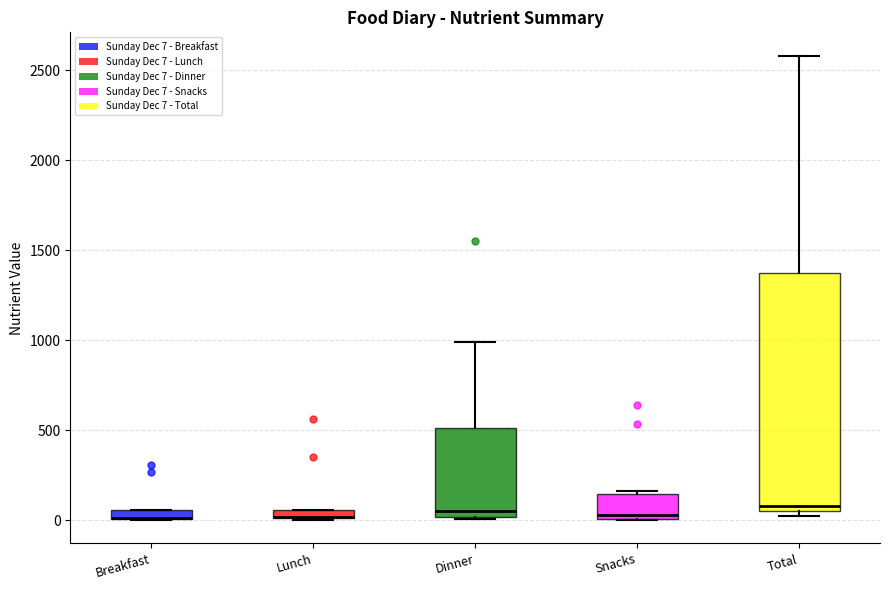

Comparing the boxes themselves (not the whiskers), which one is the tallest?

Total